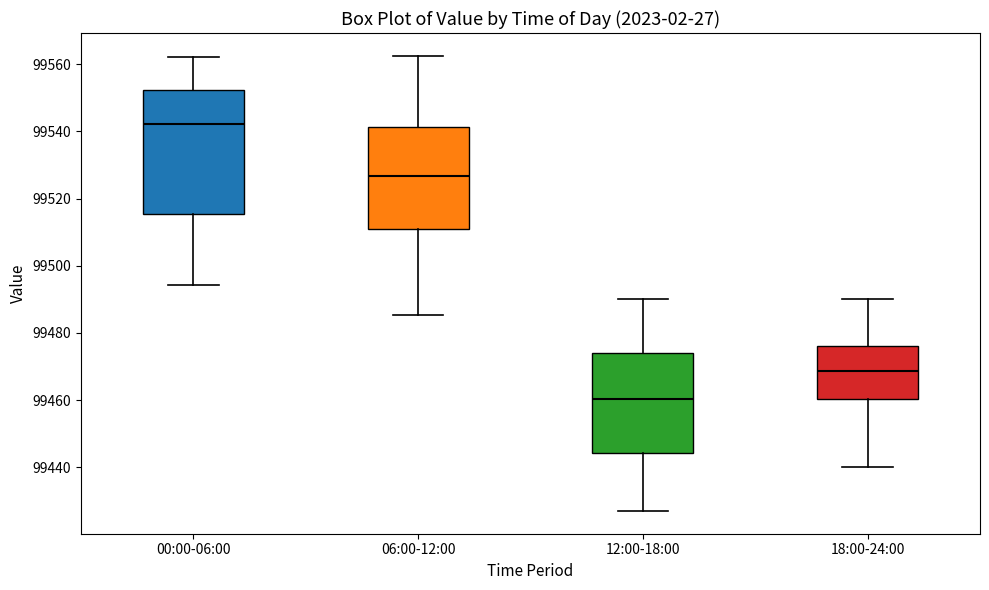

Reading left to right, read every box against the y-axis: the position of its median line, the range the box covers, and the ends of its whiskers. The values are not printed on the chart, so give them approximately, as read against the axis.

00:00-06:00: median 99542, box 99516 to 99552, whiskers 99494 to 99562
06:00-12:00: median 99526, box 99510 to 99542, whiskers 99486 to 99562
12:00-18:00: median 99460, box 99444 to 99474, whiskers 99428 to 99490
18:00-24:00: median 99468, box 99460 to 99476, whiskers 99440 to 99490